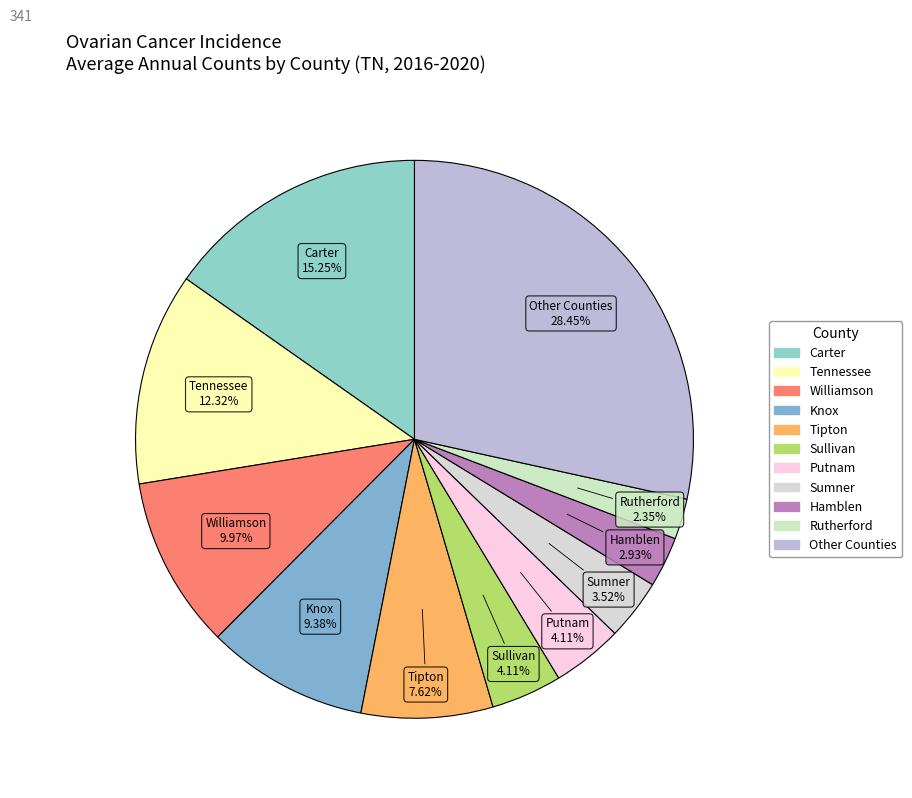

How many slices are in this pie chart?

11